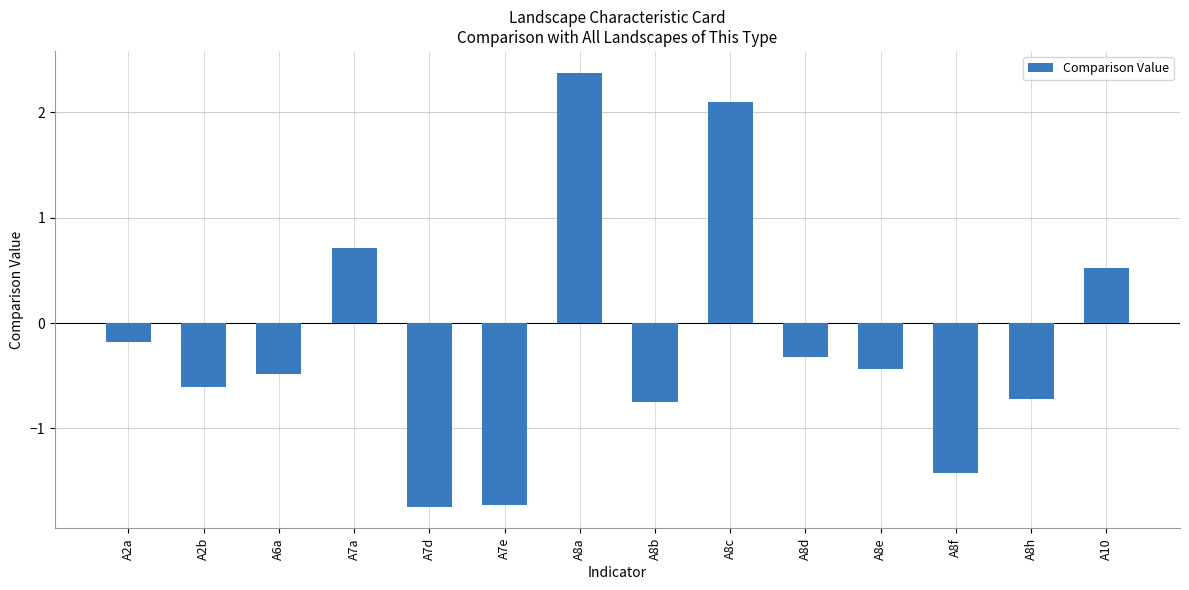

What is the difference between the second highest and minimum values?

3.8